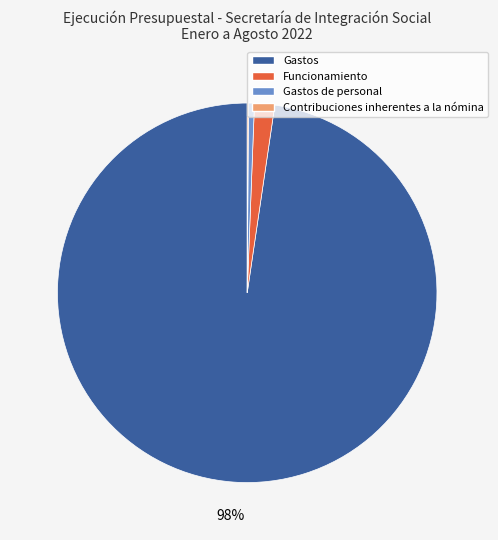

To the nearest percent, what percentage of the pie is Gastos de personal?

1%